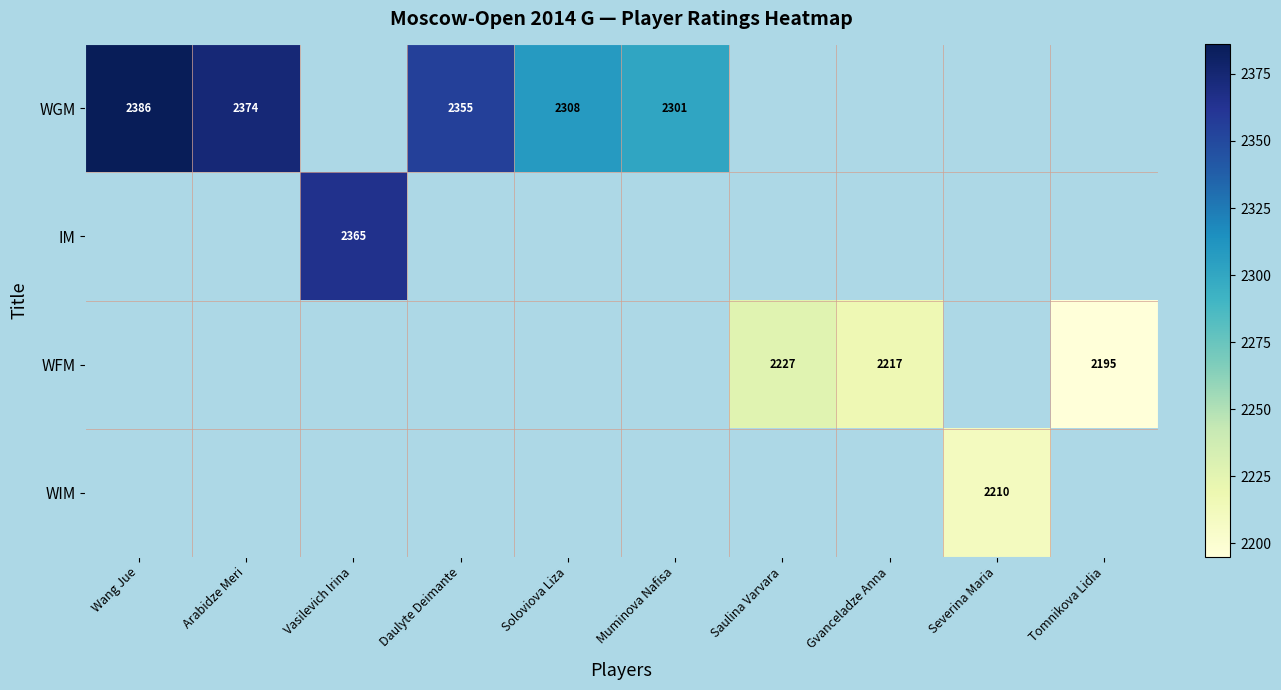

The WFM series shows 571 at Saulina Varvara. True or false?

False